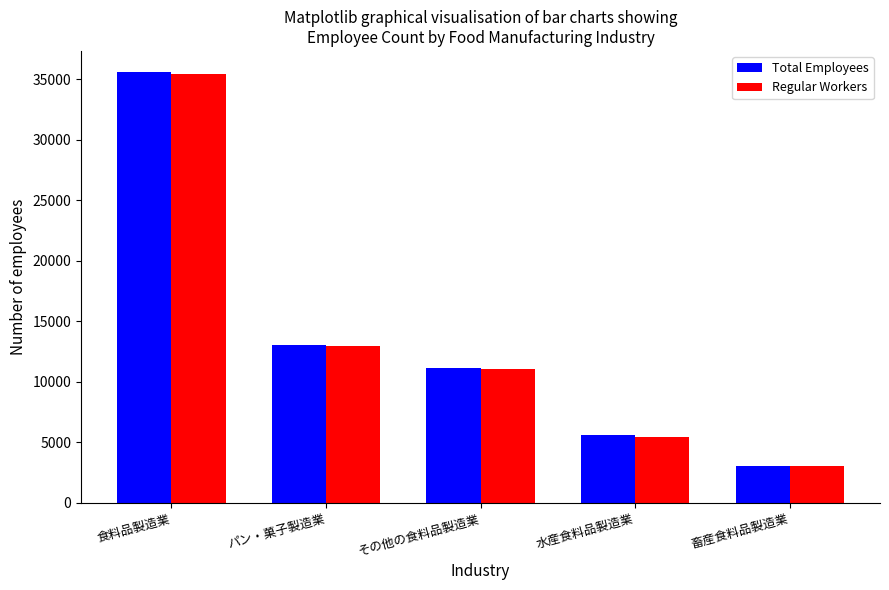

Which series has the largest range (max minus min)?

Total Employees